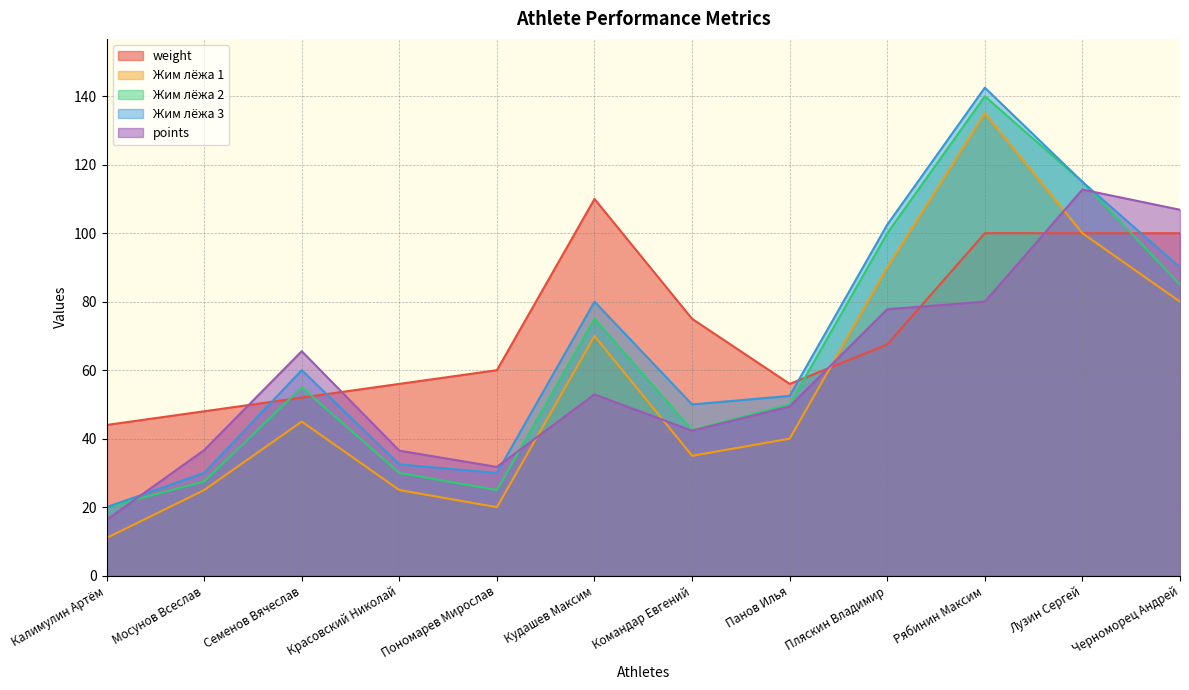

True or false: Жим лёжа 1 has a value of 45.0 at Семенов Вячеслав.

True